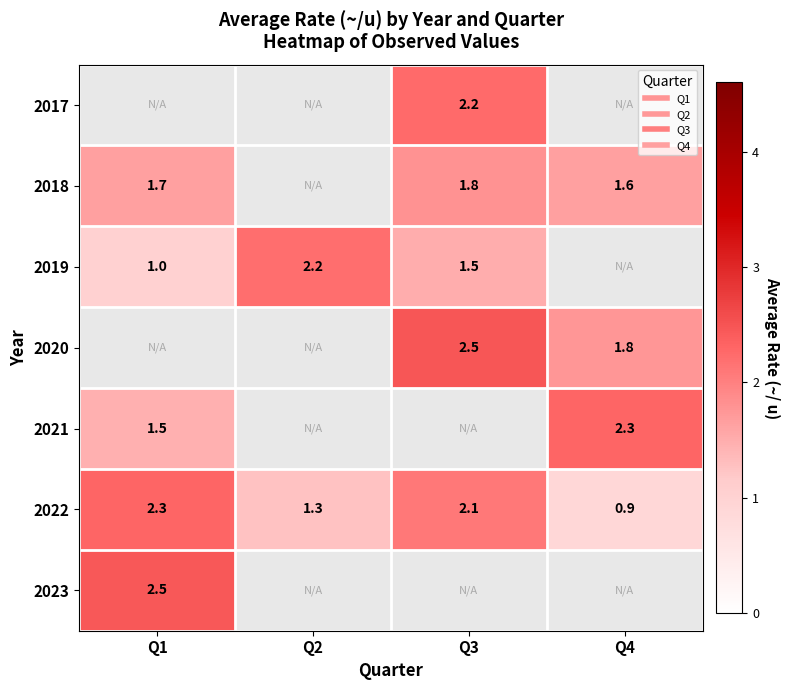

The 2017 series shows 0.9 at Q3. True or false?

False